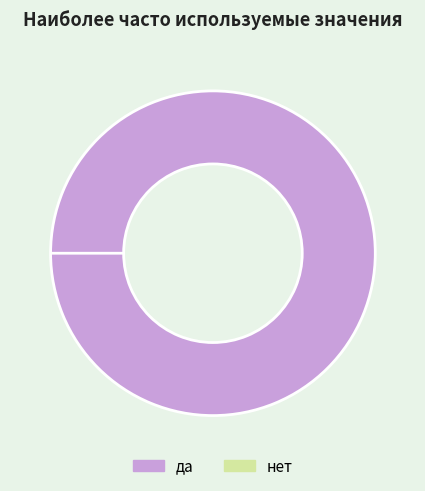

What percentage is the да slice, to the nearest percent?

100%